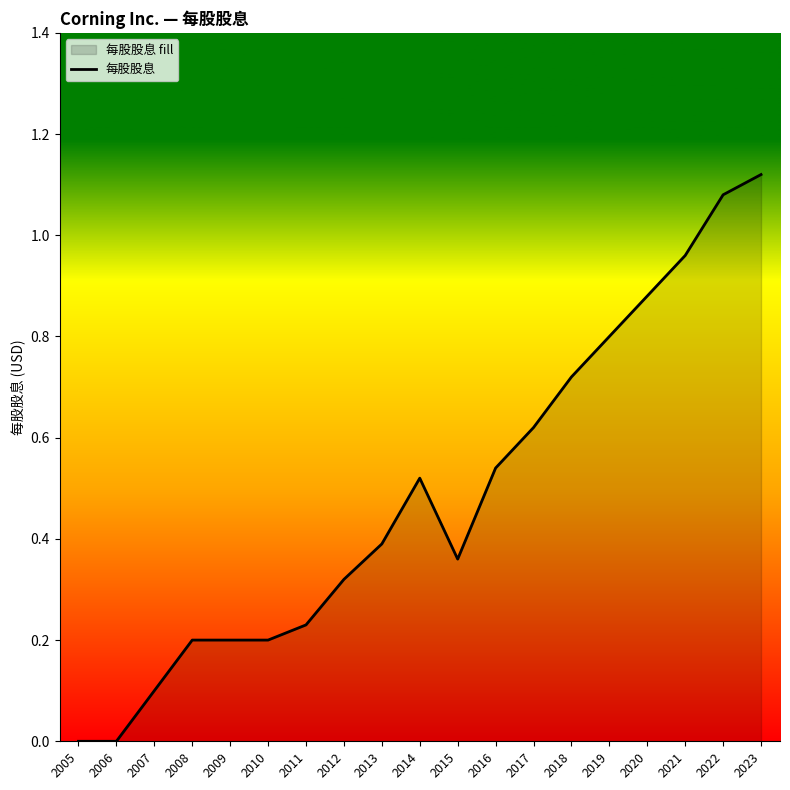

How many series are shown in this chart?

1